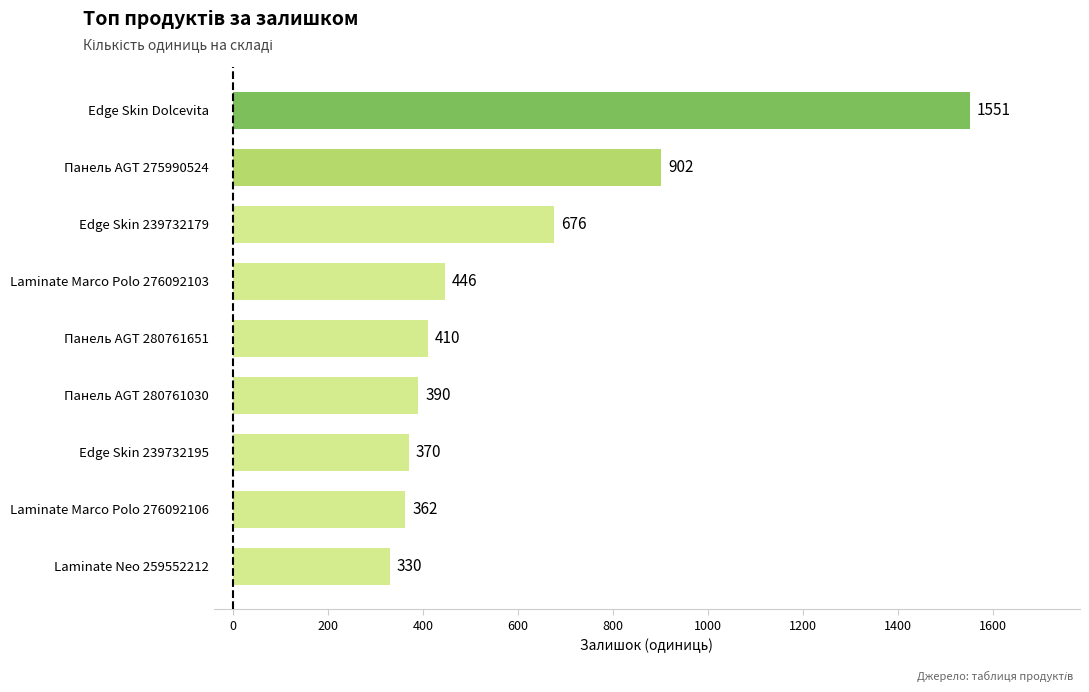

What is the minimum value shown in the chart?

330